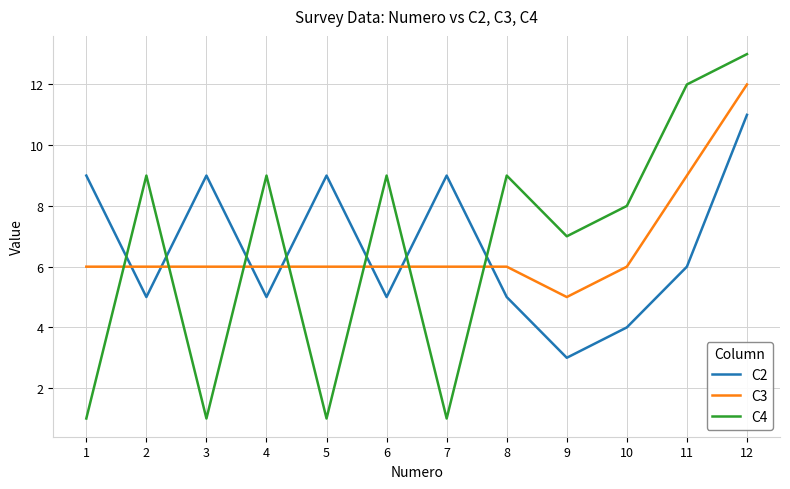

What is the difference between the second highest and minimum values in the C3 series?

4